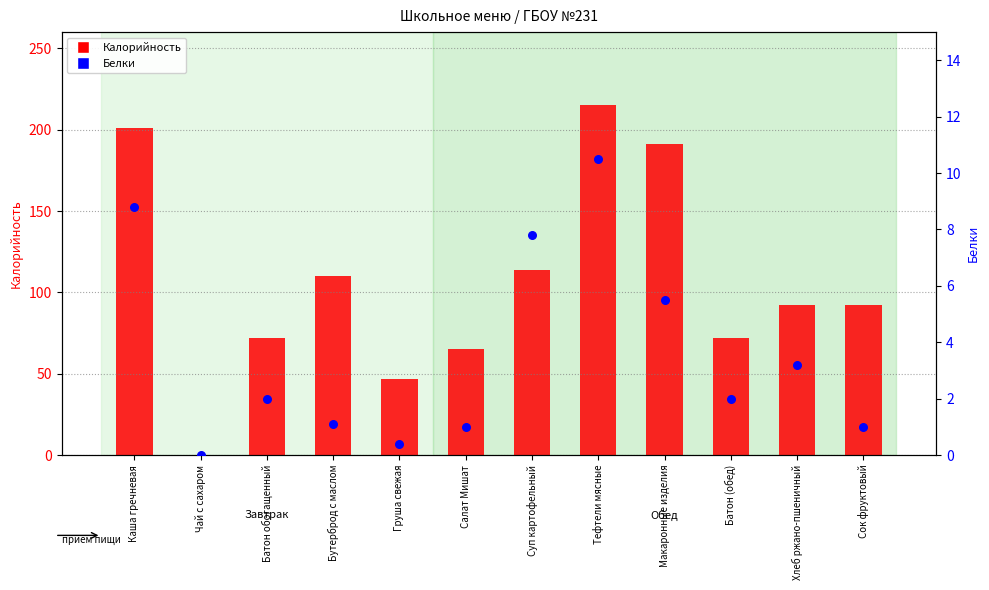

Which series has the widest spread of Y values?

Калорийность